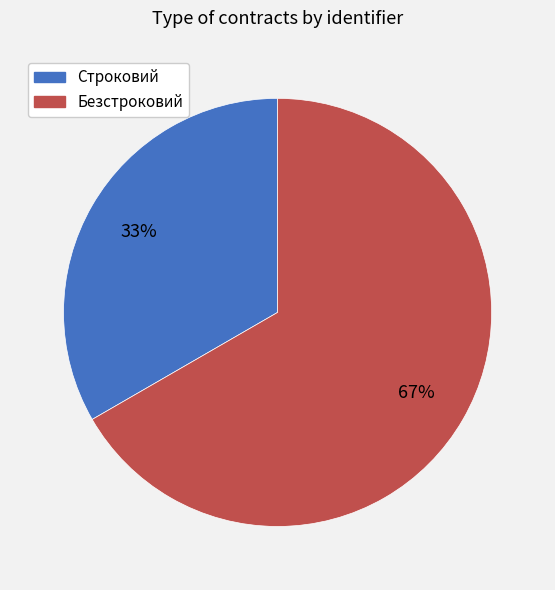

Which category accounts for the majority?

Безстроковий